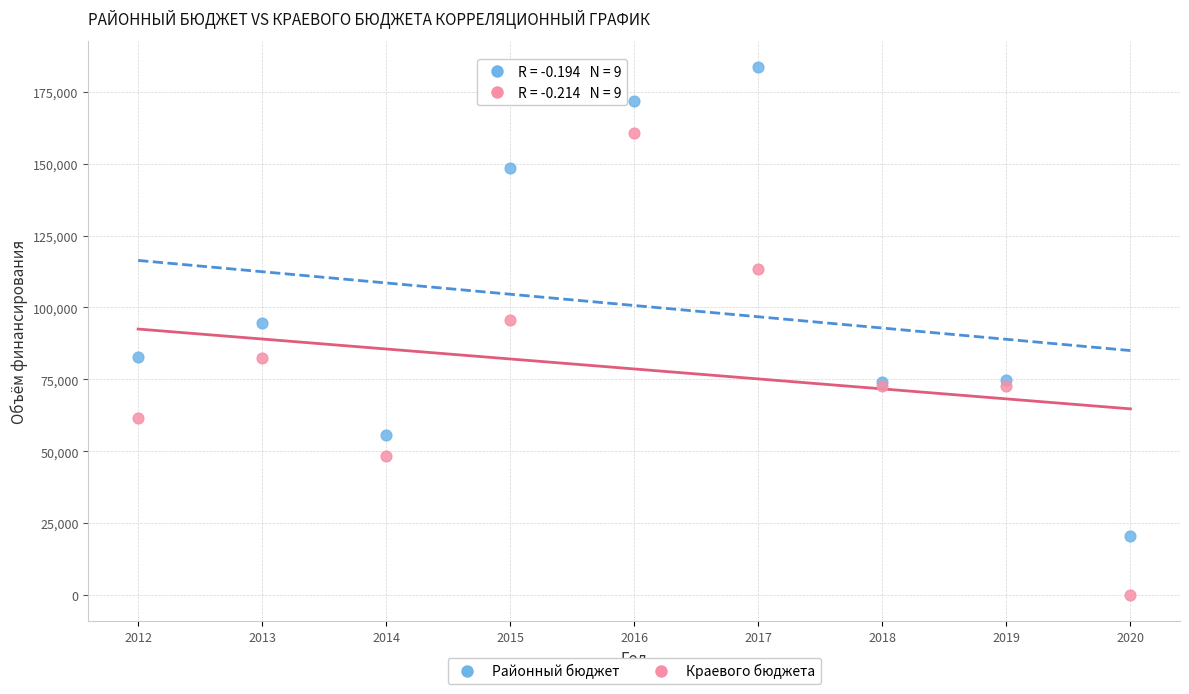

Which series contains the highest Y value?

Районный бюджет